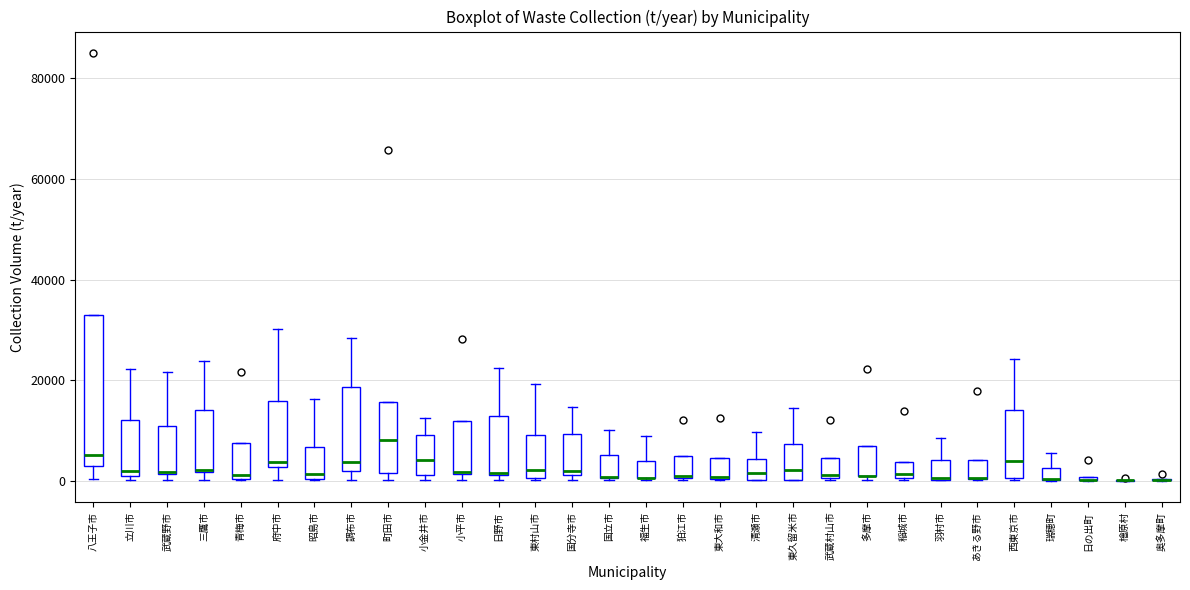

Where is the upper edge of the box for 狛江市 on the y-axis? The values are not printed on the chart, so give them approximately, as read against the axis.

4000